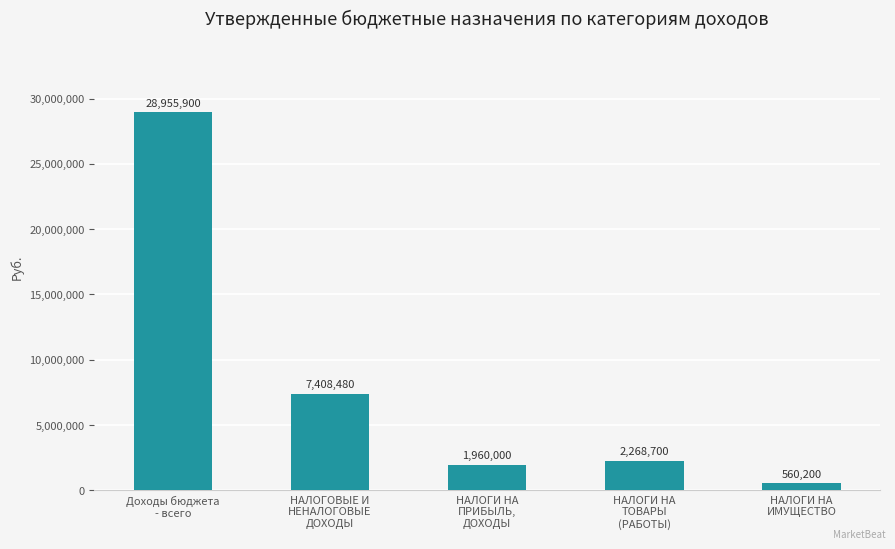

What is the approximate value at Доходы бюджета
- всего?

28955900